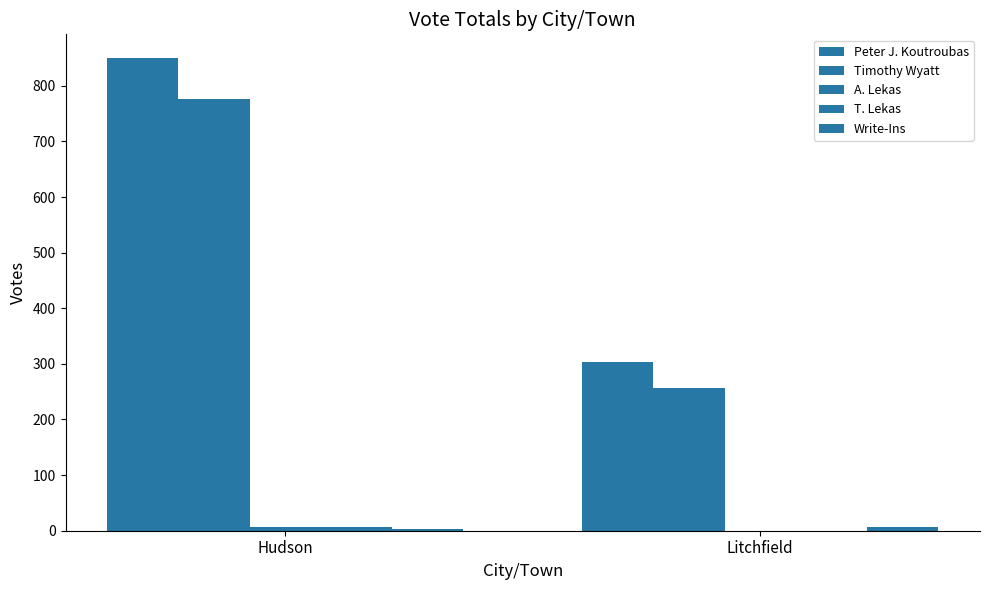

At how many categories does at least one series exceed 98?

2